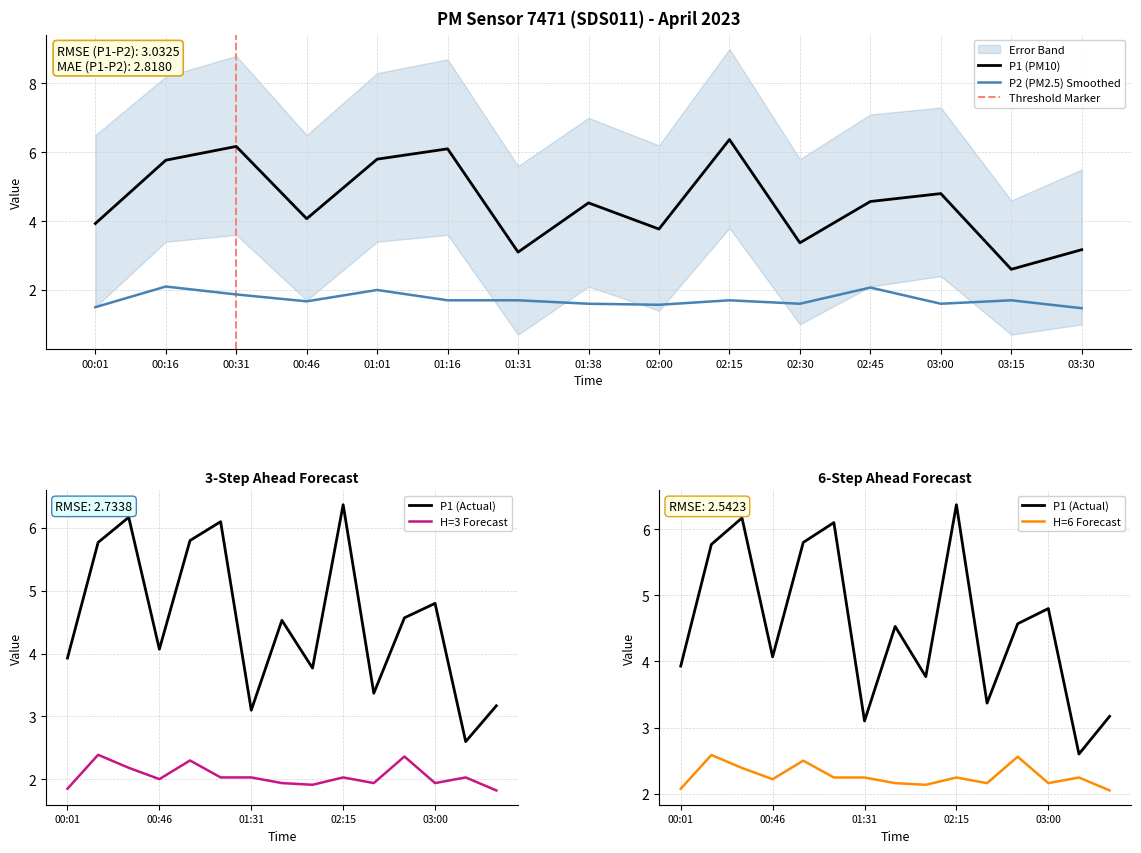

Rank the categories by P2 value from highest to lowest.

00:16, 02:45, 01:01, 00:31, 01:16, 01:31, 02:15, 03:15, 00:46, 01:38, 02:30, 03:00, 02:00, 00:01, 03:30